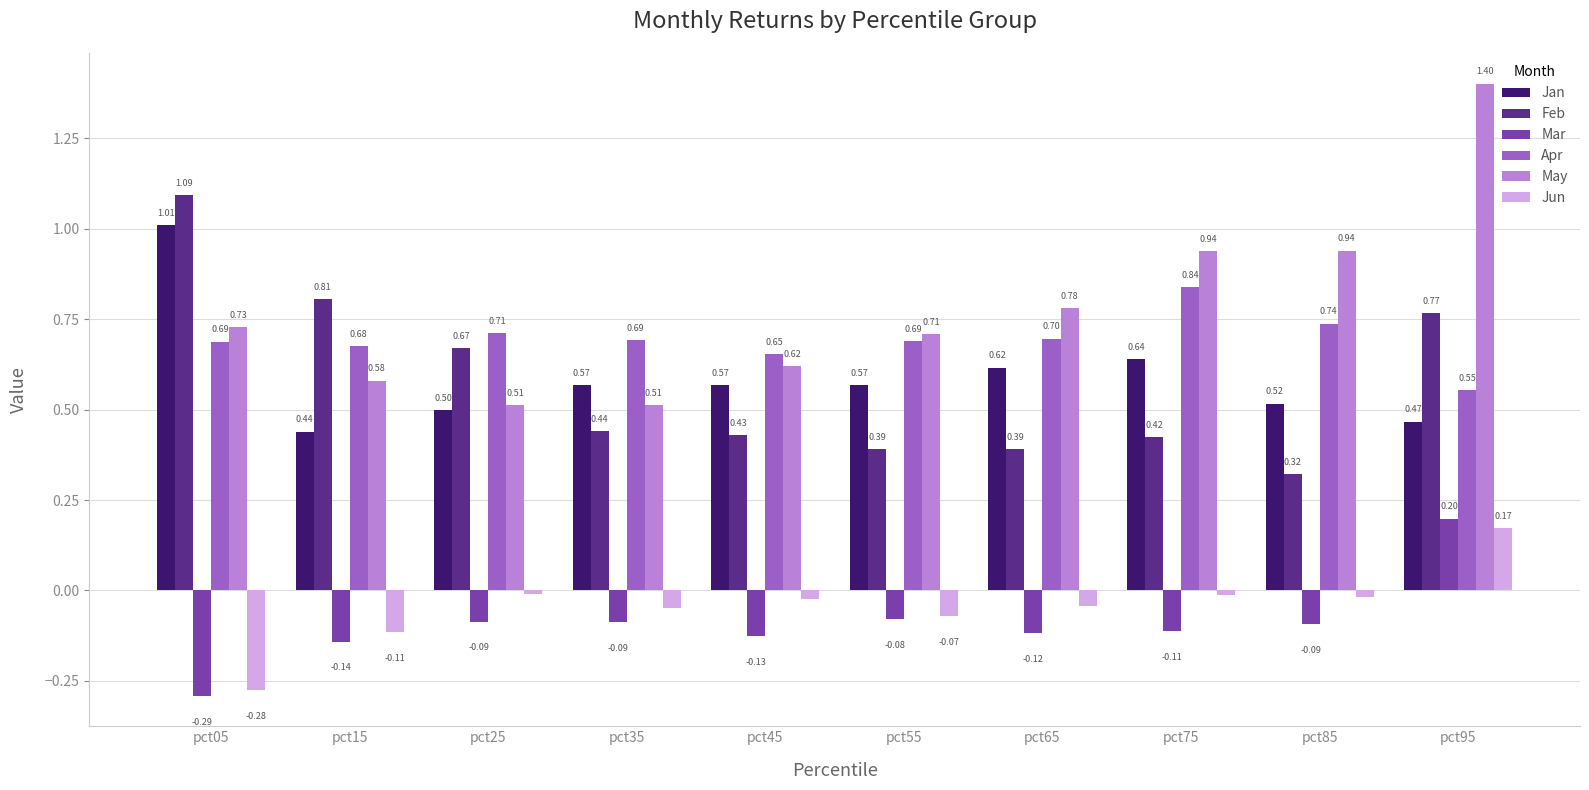

At pct45, list the series in order from largest to smallest.

Apr, May, Jan, Feb, Jun, Mar